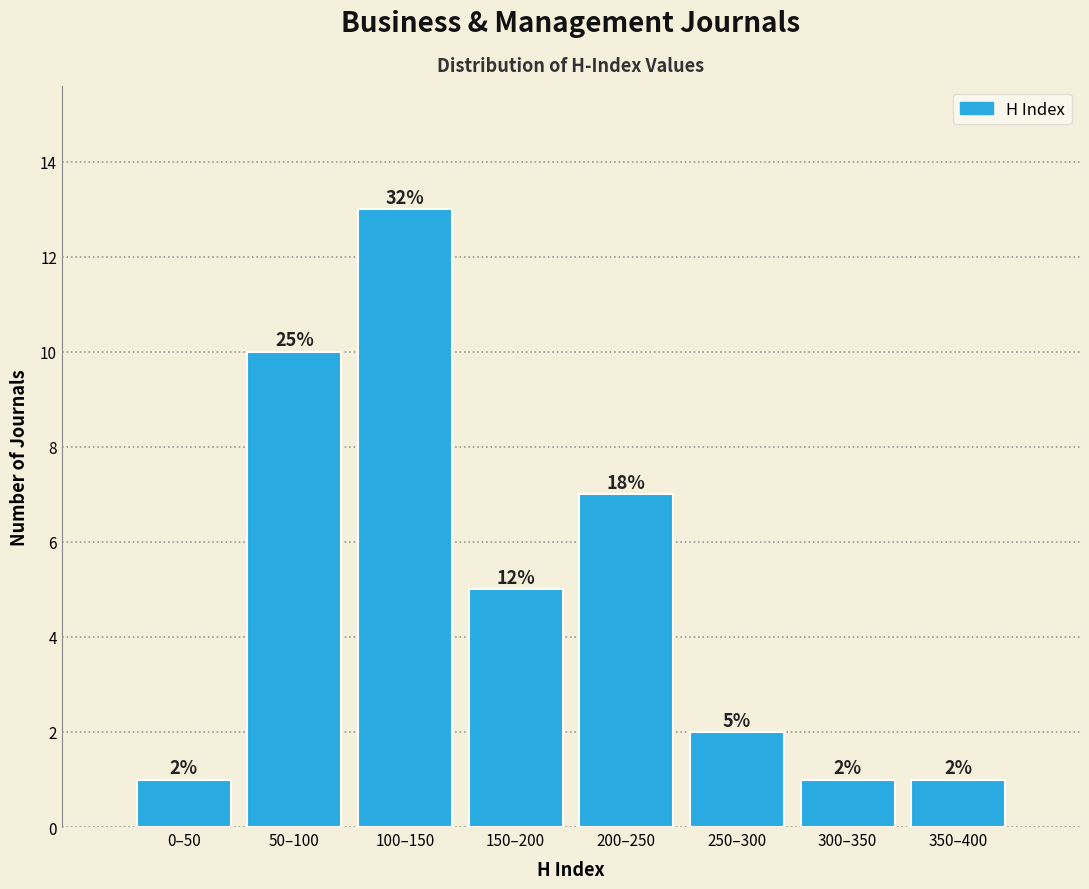

Reading left to right, extract all data points from this chart.

1	10	13	5	7	2	1	1